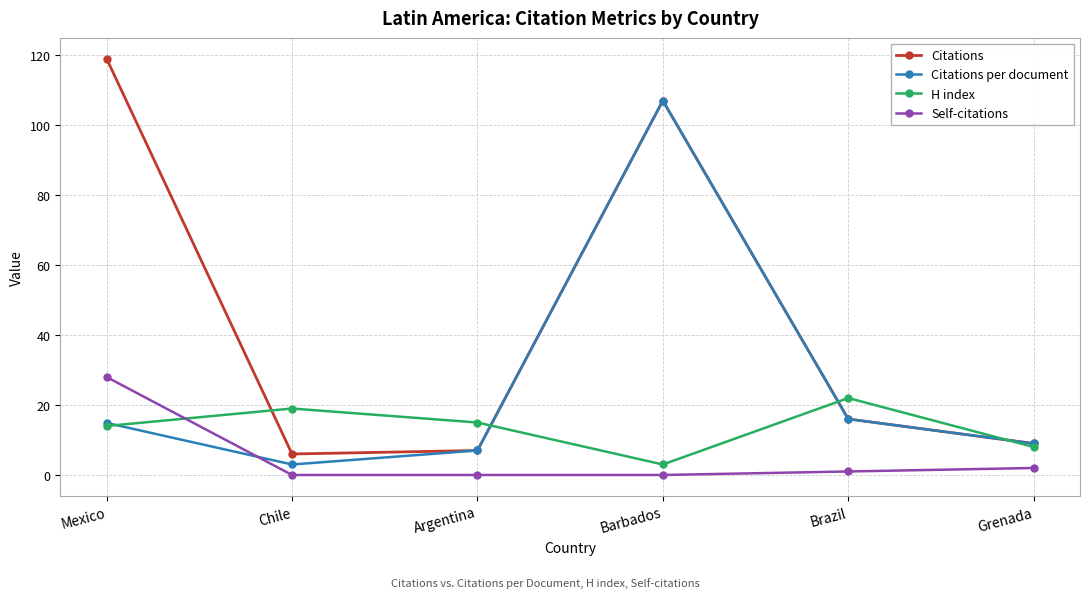

List the series in order of their peak value, lowest first.

H index, Self-citations, Citations per document, Citations